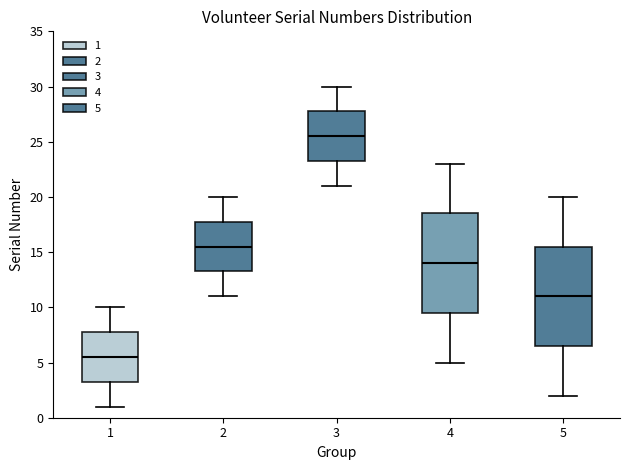

Which box has the lowest median line?

1